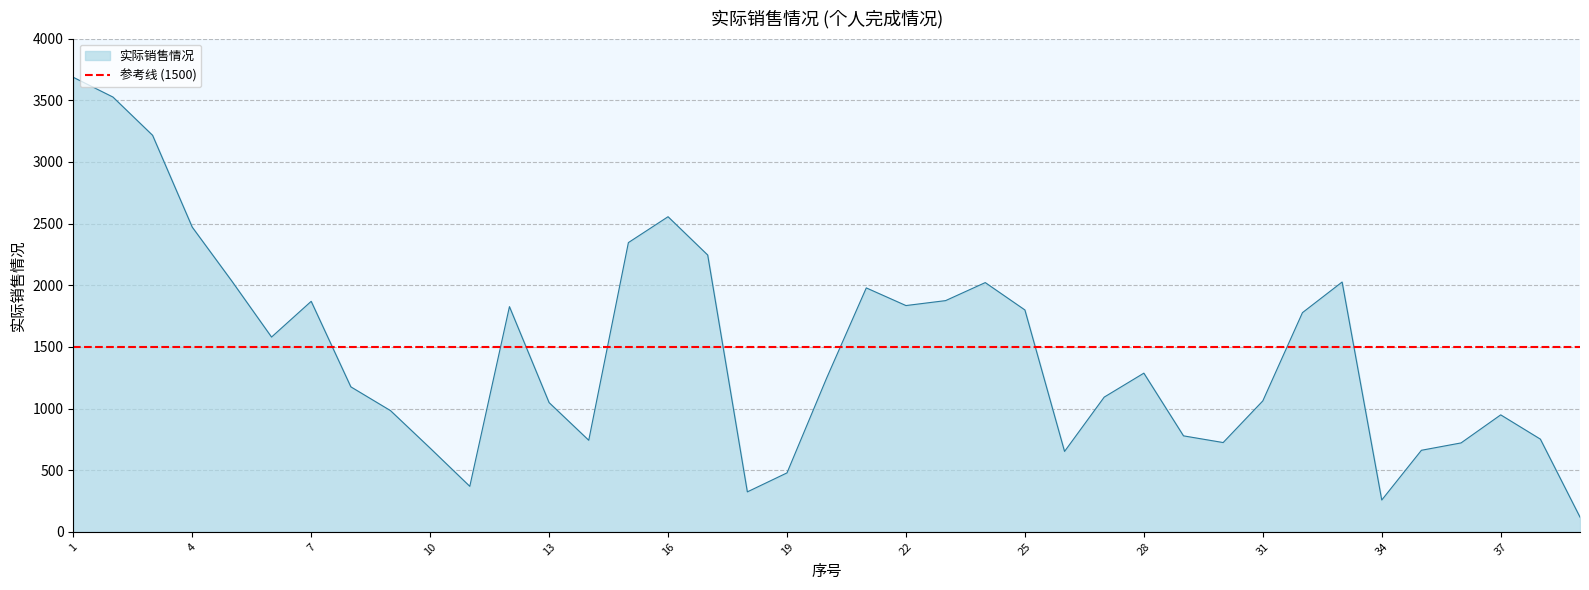

Where is the data nearest to the value 1902?

23